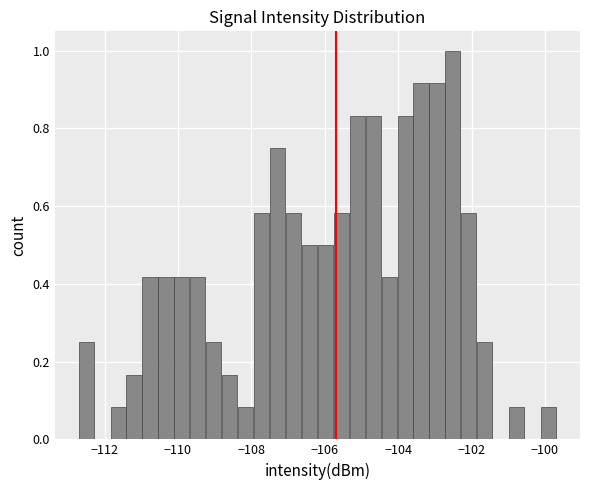

Around what value on the x-axis is the tallest bar? Give the approximate position of its centre, as read against the axis.

-102.6